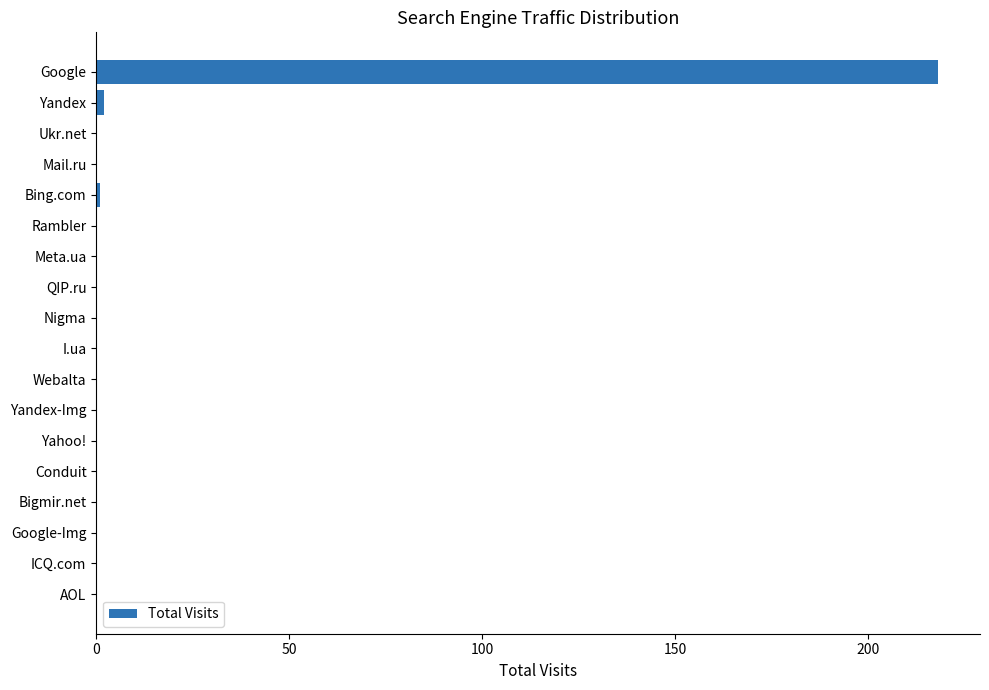

Reading bottom to top, extract all data points from this chart.

AOL=0	ICQ.com=0	Google-Img=0	Bigmir.net=0	Conduit=0	Yahoo!=0	Yandex-Img=0	Webalta=0	I.ua=0	Nigma=0	QIP.ru=0	Meta.ua=0	Rambler=0	Bing.com=1	Mail.ru=0	Ukr.net=0	Yandex=2	Google=218